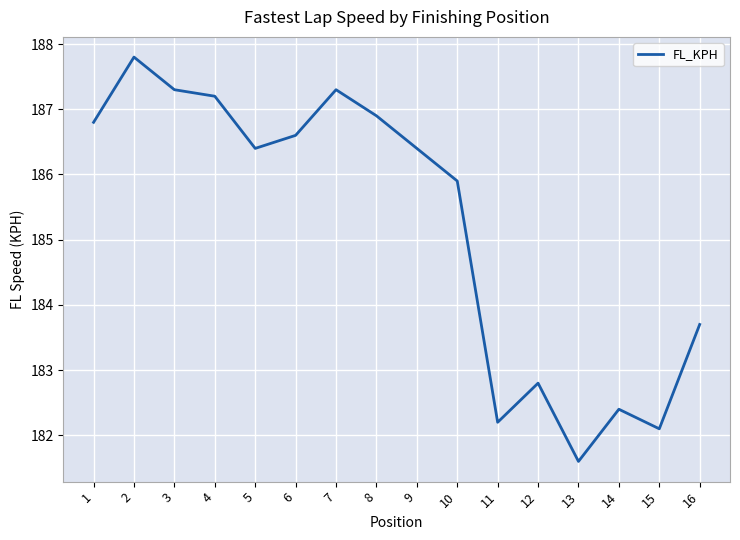

At which label is the value closest to 184?

16